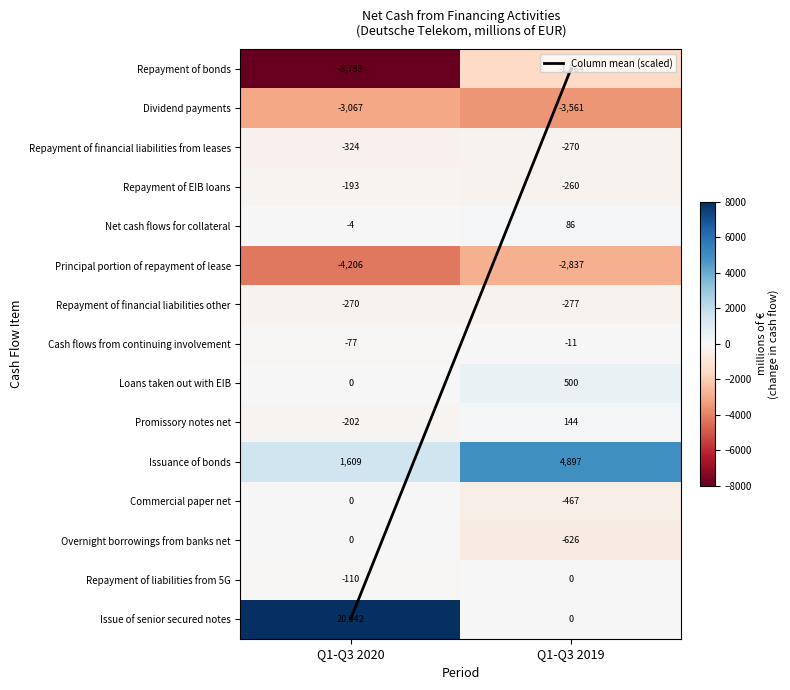

Between Q1-Q3 2020 and Q1-Q3 2019, which series saw the biggest shift?

Issue of senior secured notes